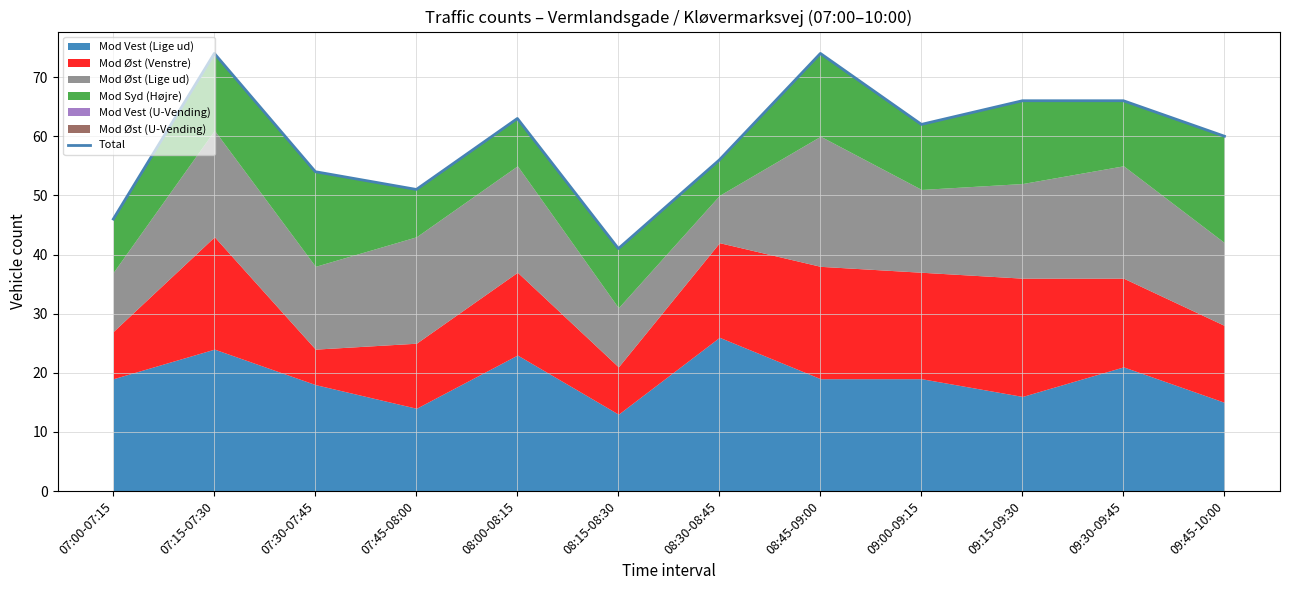

At which label does the data first exceed 62?

07:15-07:30